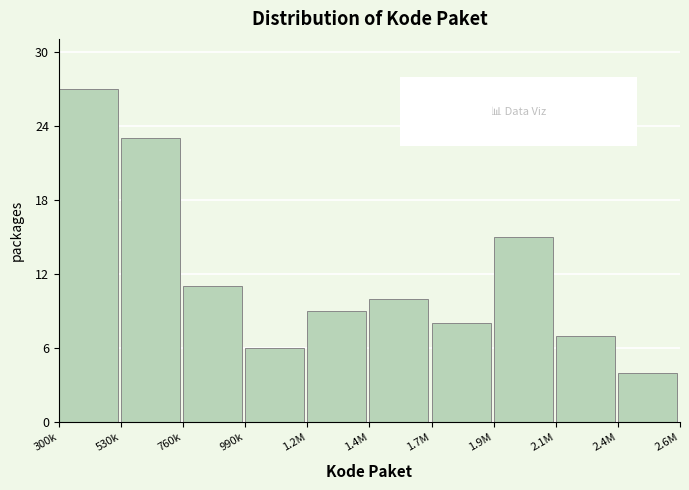

Reading right to left, list all the values displayed in this chart.

2.4M=4	2.1M=7	1.9M=15	1.7M=8	1.4M=10	1.2M=9	990k=6	760k=11	530k=23	300k=27